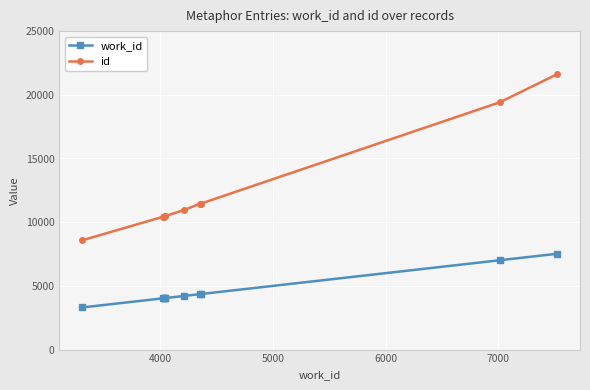

List the series in order of their overall mean, highest first.

id, work_id